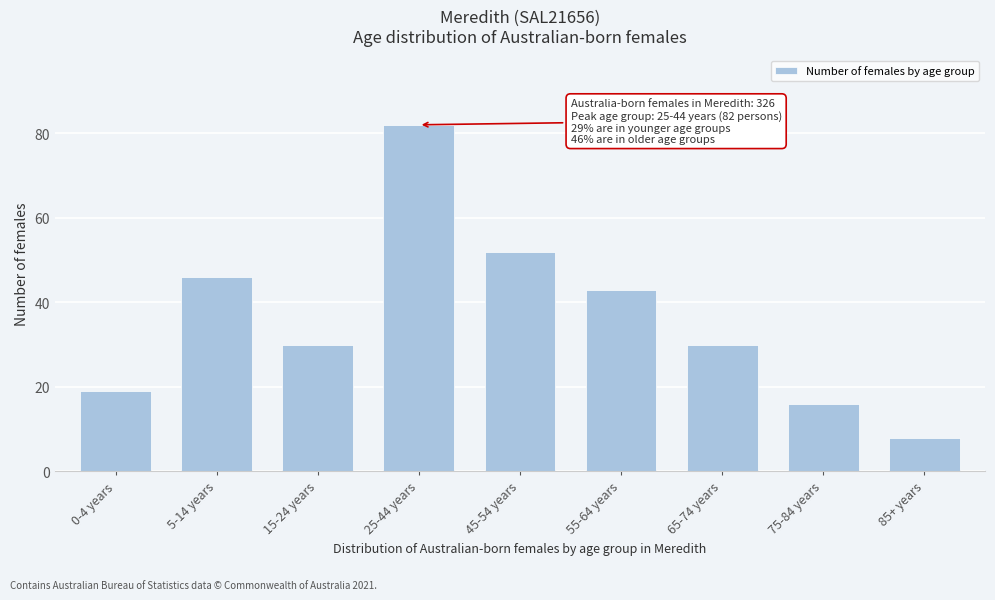

Reading left to right, extract all data points from this chart.

0-4 years=19	5-14 years=46	15-24 years=30	25-44 years=82	45-54 years=52	55-64 years=43	65-74 years=30	75-84 years=16	85+ years=8